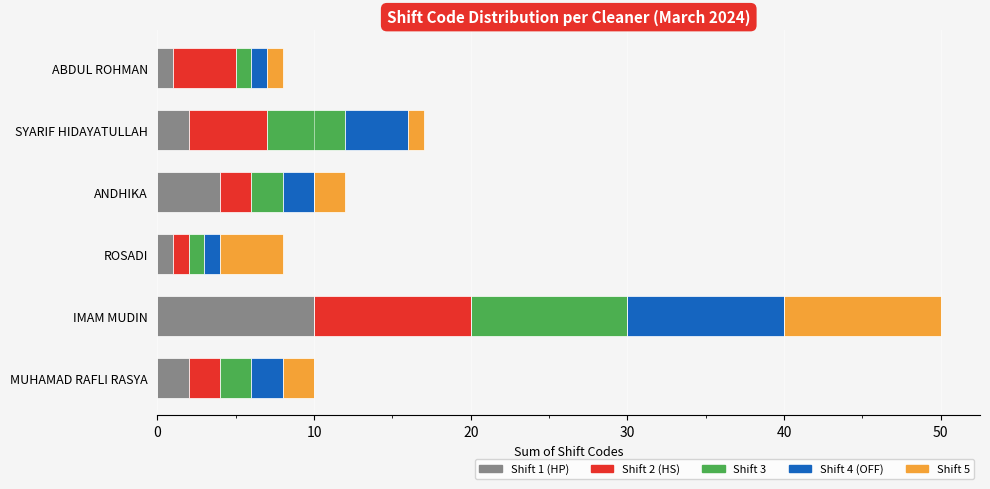

At which category is the sum across all series the highest?

IMAM MUDIN